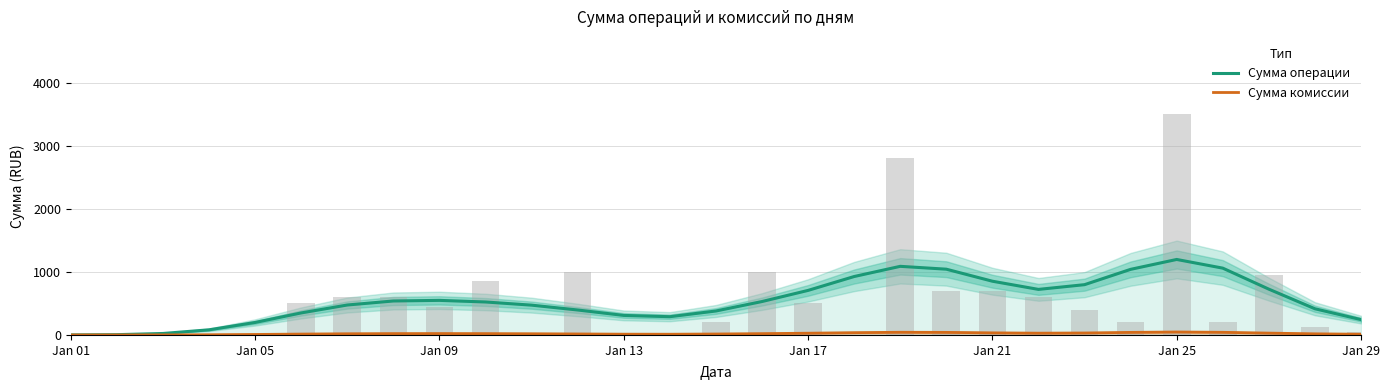

What is the highest value of the Сумма комиссии series?

46.8